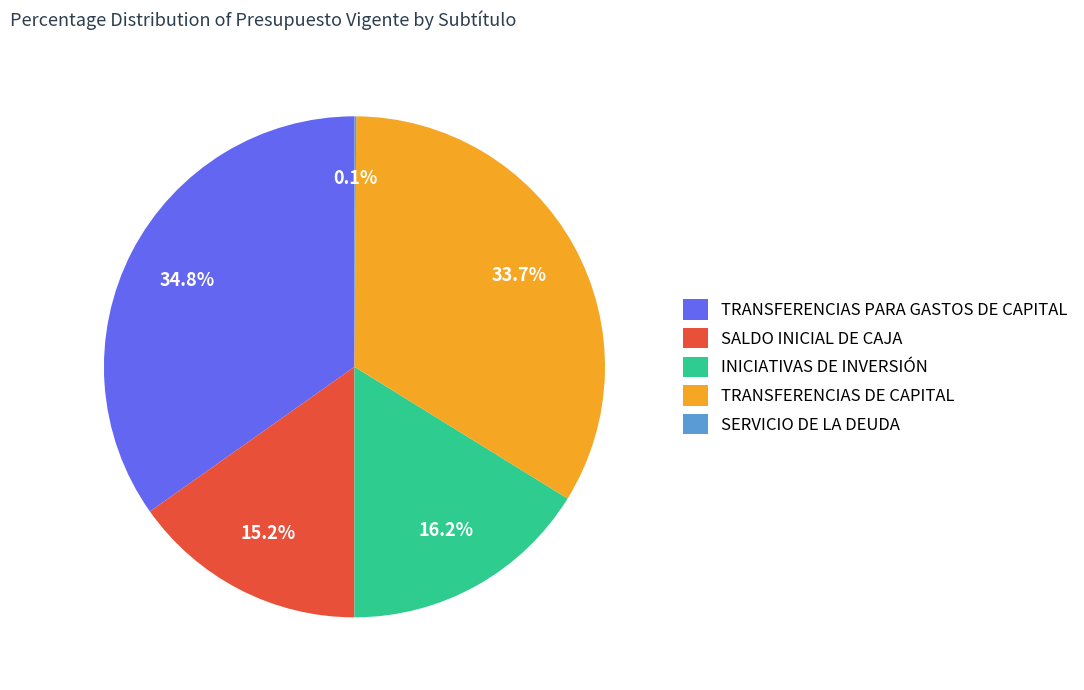

What is the total percentage of INICIATIVAS DE INVERSIÓN and SALDO INICIAL DE CAJA?

31.4%